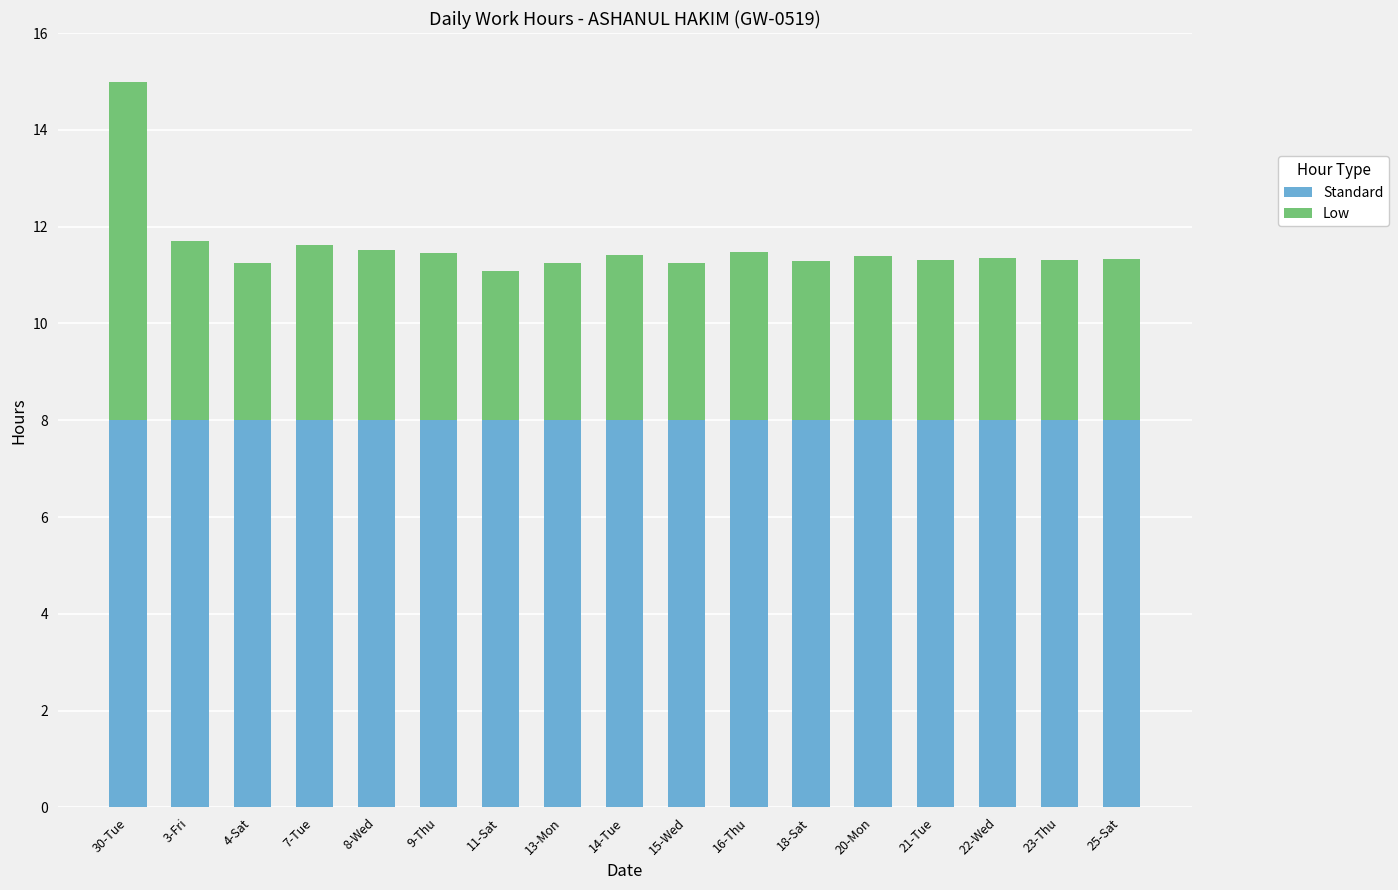

What is the sum of the Standard values at 30-Tue and 25-Sat?

16.0